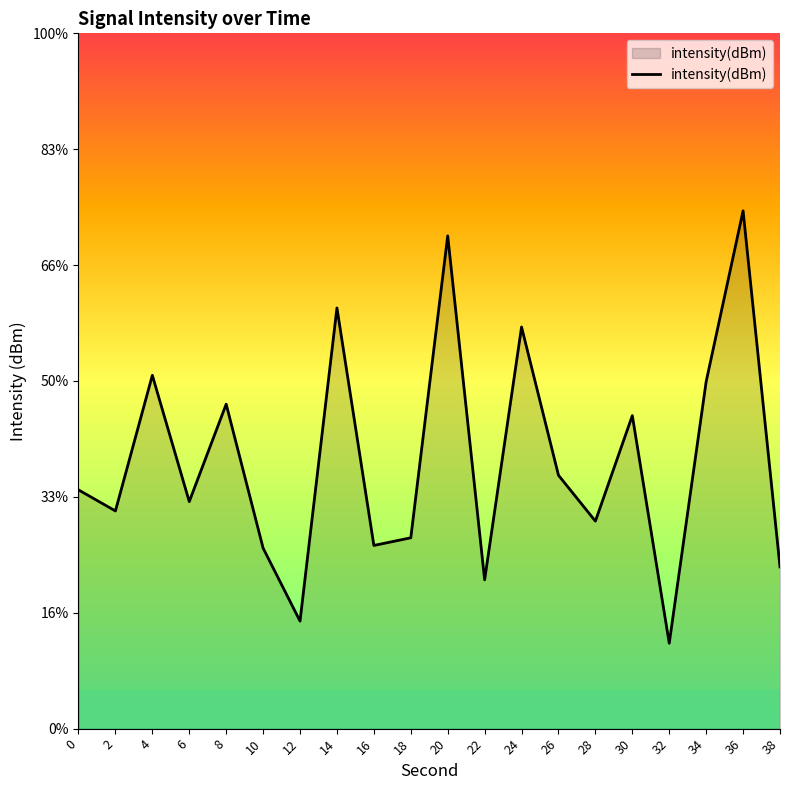

How many lines are shown in the chart?

1